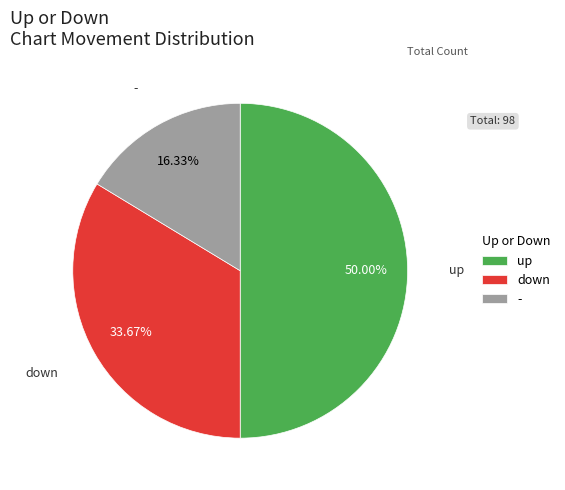

Which category has the biggest portion of the pie?

up